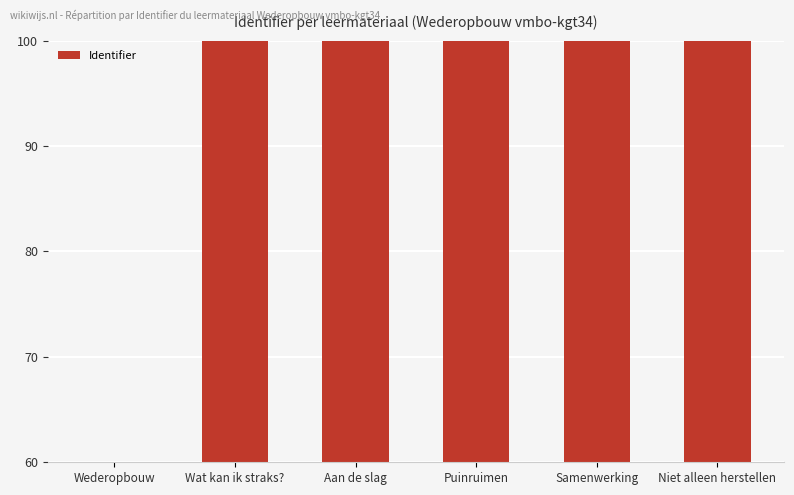

Is it true that the value at Niet alleen herstellen is 22.4?

False